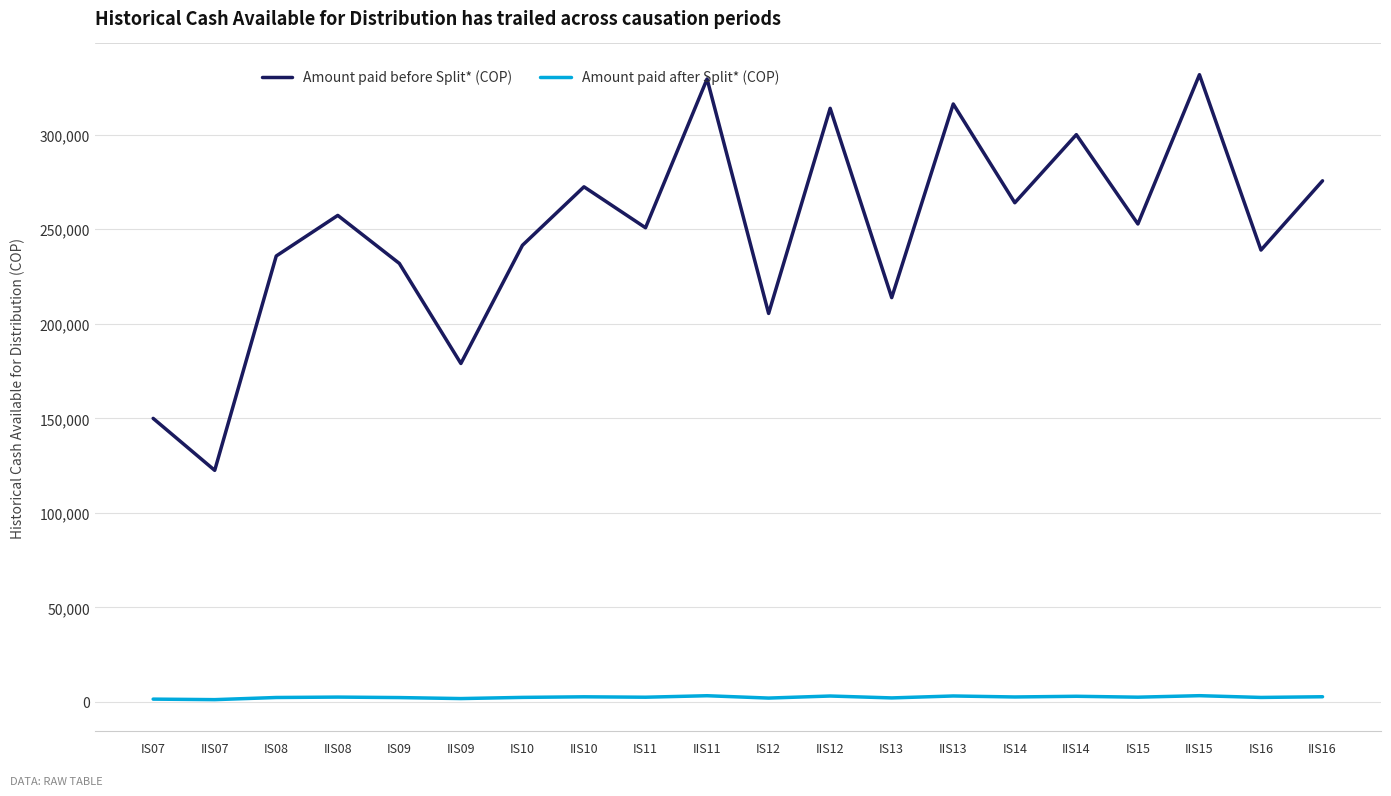

What value does the Amount paid after Split* (COP) series have at IS14?

2640.2